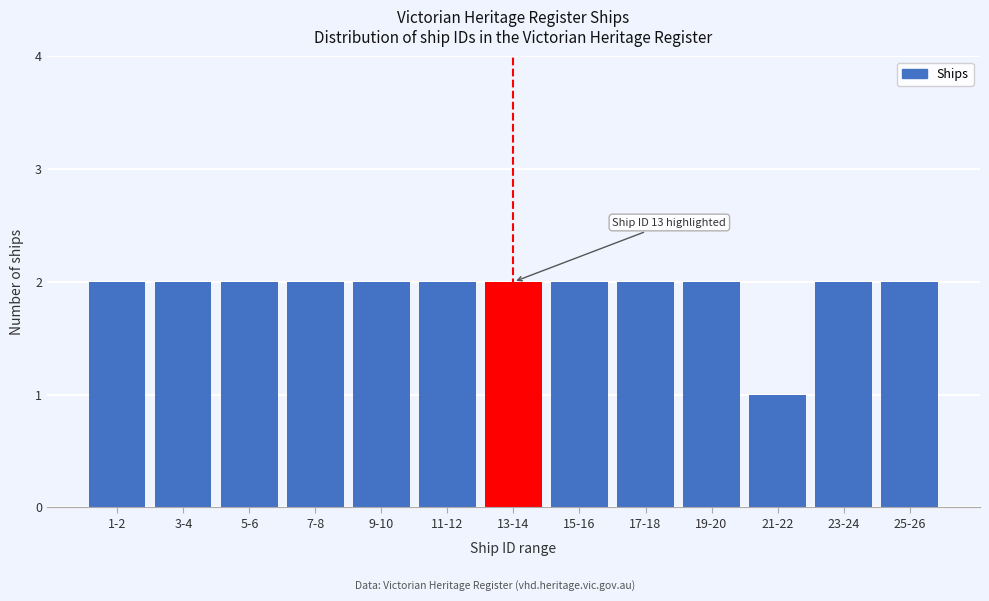

Reading left to right, transcribe all the data shown in this chart.

1-2=2	3-4=2	5-6=2	7-8=2	9-10=2	11-12=2	13-14=2	15-16=2	17-18=2	19-20=2	21-22=1	23-24=2	25-26=2